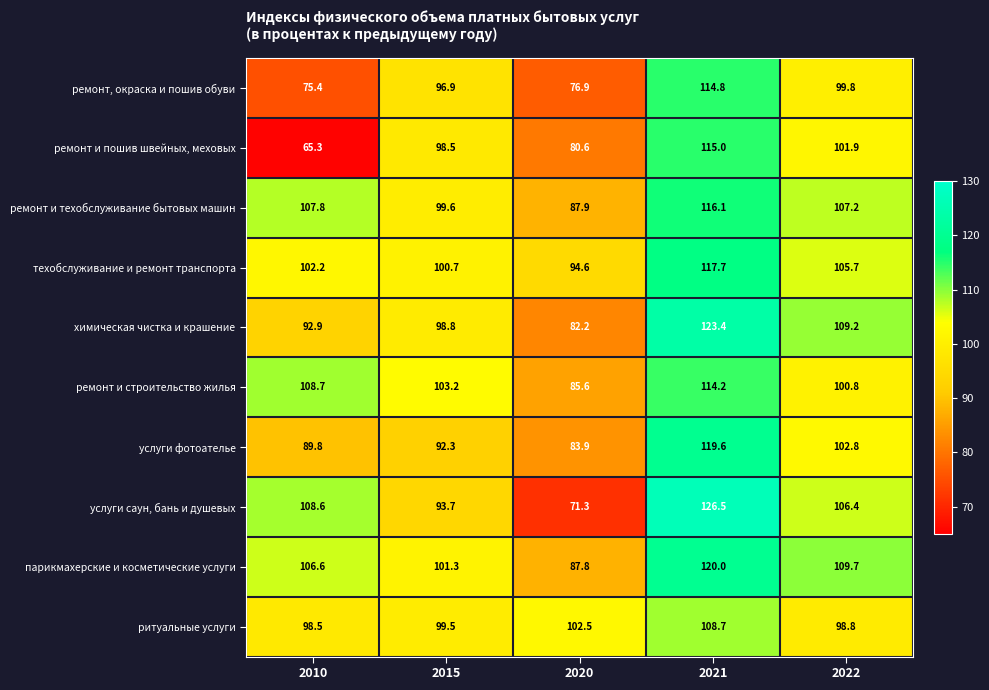

Where does the услуги фотоателье series first go above 92?

2015